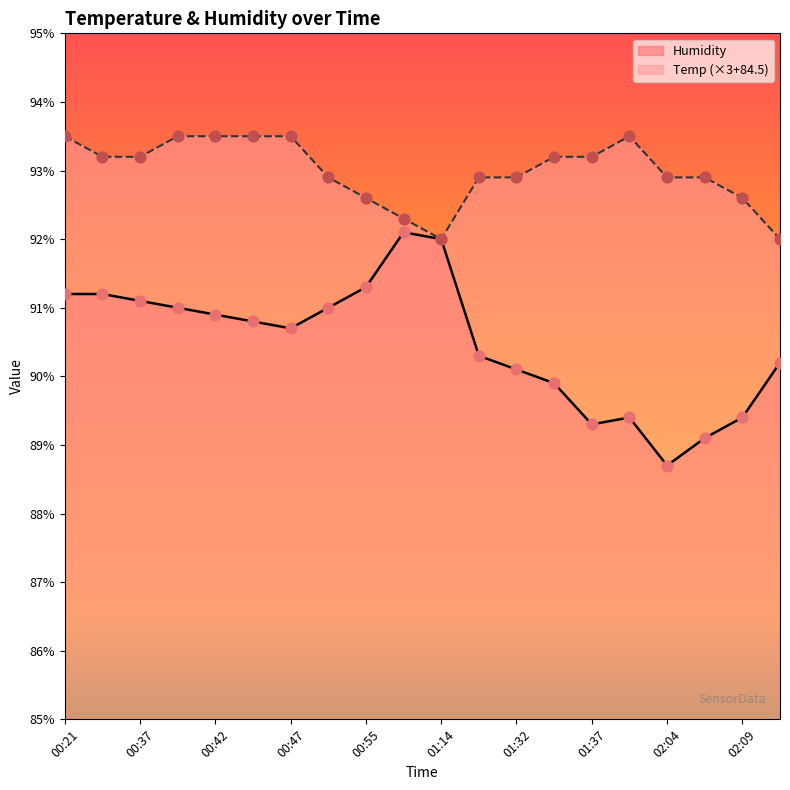

Is the value of Humidity at 00:21 greater than the value of Temp at 02:06?

No